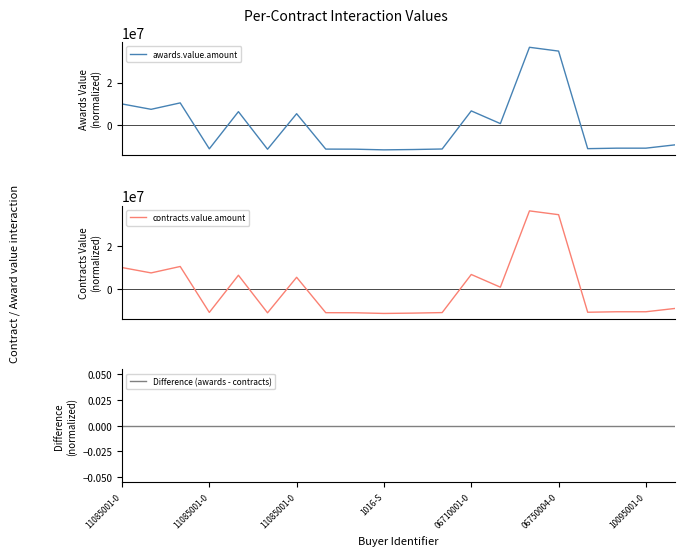

Reading right to left, transcribe all the data shown in this chart.

awards.value.amount: -9059096.3	-10603324.2	-10603324.2	-10832889.4	34701270.6	36476540.1	865510.6	6787980.1	-10992889.4	-11237553.4	-11391615.3	-11072889.4	-11038189.4	5480836.6	-11100302.6	6439265.9	-10910873.4	10527110.6	7527110.6	10037322.6
contracts.value.amount: -9059096.3	-10603324.2	-10603324.2	-10832889.4	34701270.6	36476540.1	865510.6	6787980.1	-10992889.4	-11237553.4	-11391615.3	-11072889.4	-11038189.4	5480836.6	-11100302.6	6439265.9	-10910873.4	10527110.6	7527110.6	10037322.6
Difference (awards - contracts): 0.0	0.0	0.0	0.0	0.0	0.0	0.0	0.0	0.0	0.0	0.0	0.0	0.0	0.0	0.0	0.0	0.0	0.0	0.0	0.0